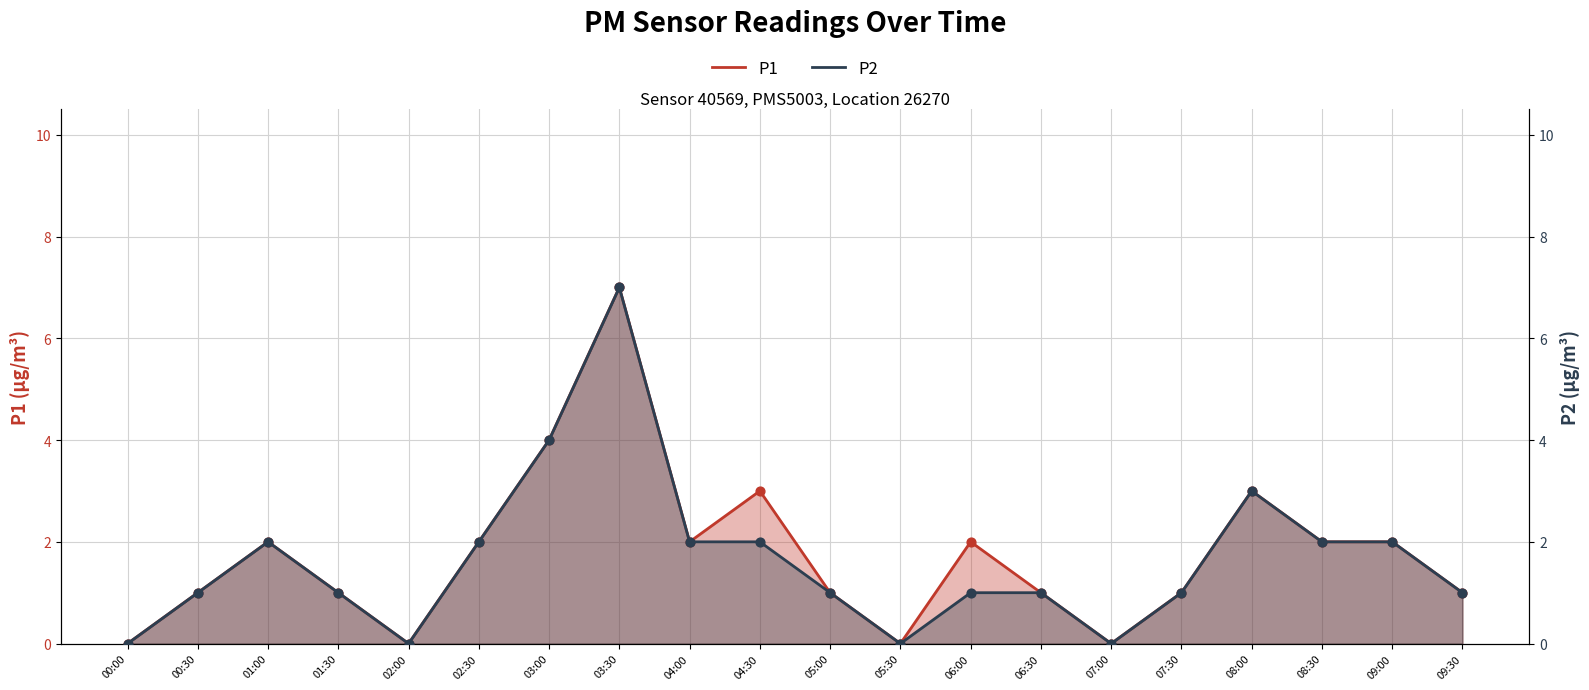

At how many categories does at least one series exceed 6?

1